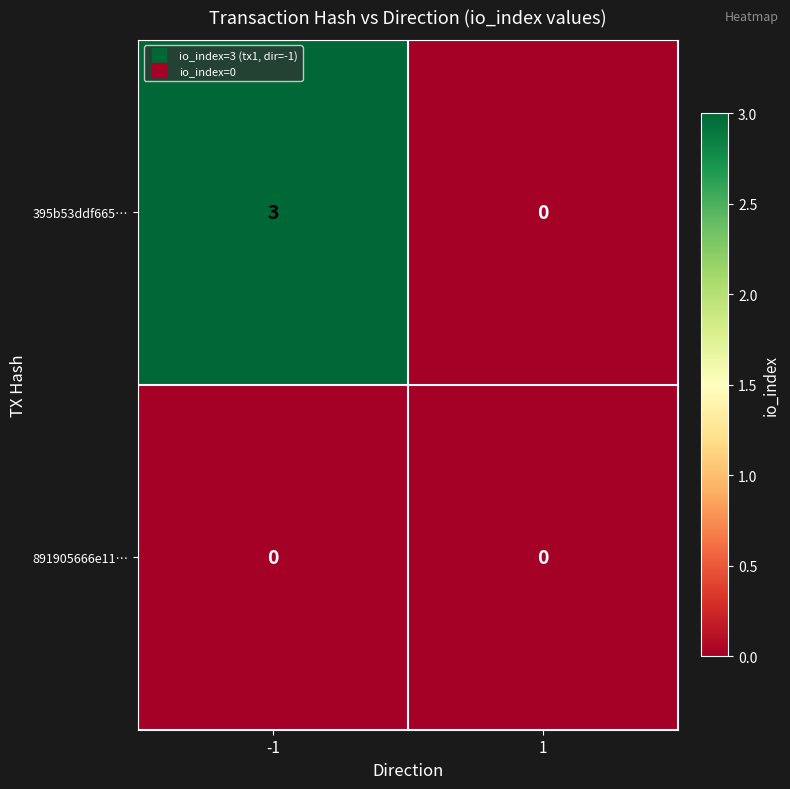

What is the highest value of the 395b53ddf665… series?

3